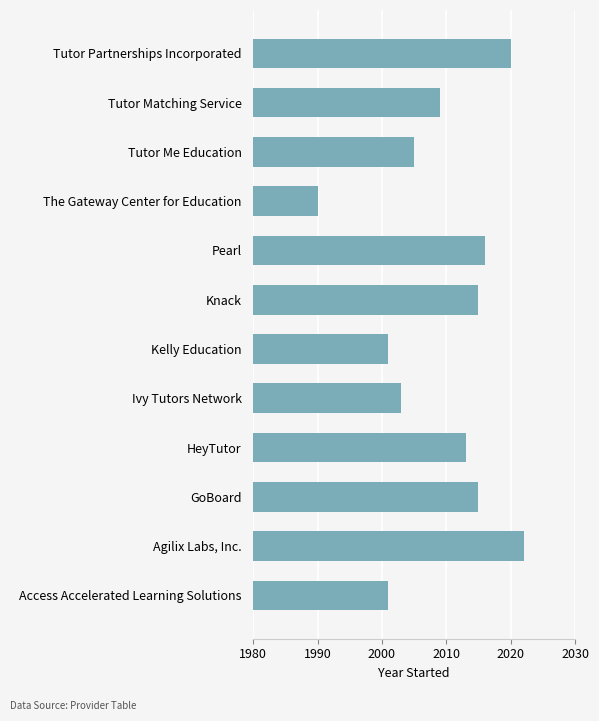

Reading bottom to top, list all the values displayed in this chart.

Access Accelerated Learning Solutions=2001	Agilix Labs, Inc.=2022	GoBoard=2015	HeyTutor=2013	Ivy Tutors Network=2003	Kelly Education=2001	Knack=2015	Pearl=2016	The Gateway Center for Education=1990	Tutor Me Education=2005	Tutor Matching Service=2009	Tutor Partnerships Incorporated=2020